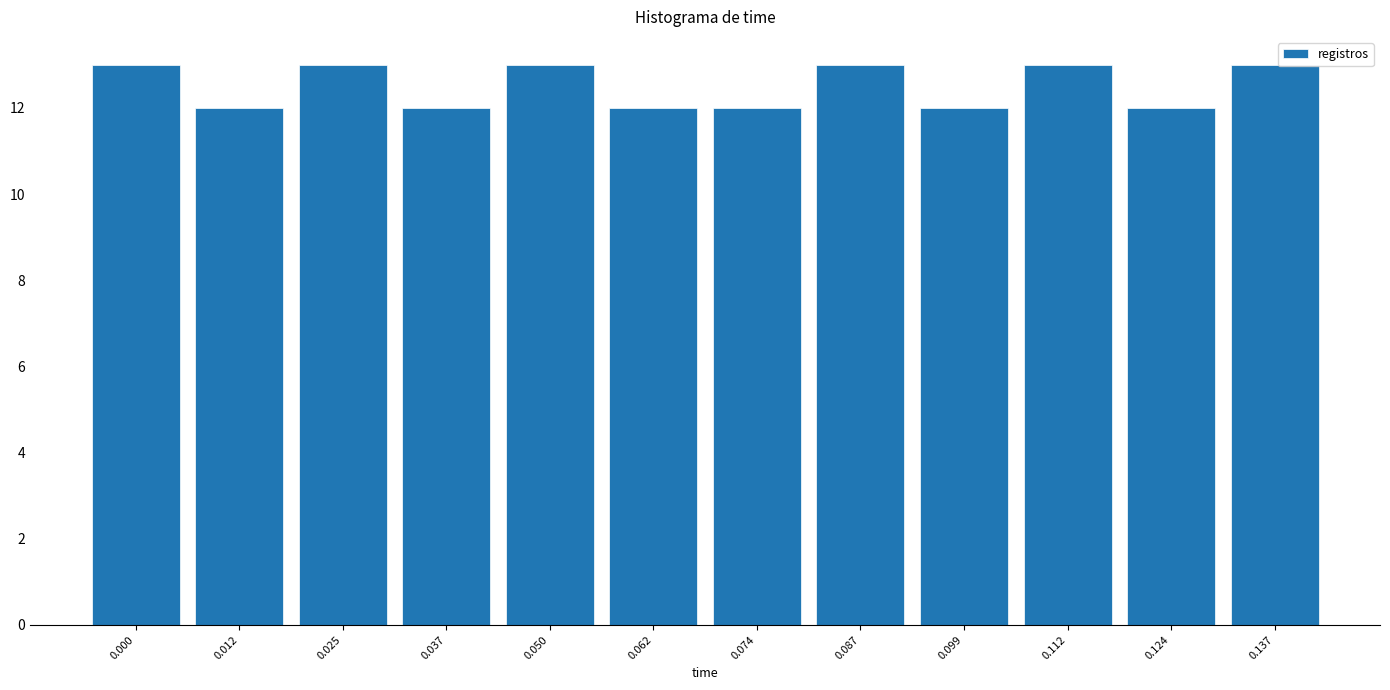

Reading left to right, extract all data points from this chart.

13	12	13	12	13	12	12	13	12	13	12	13